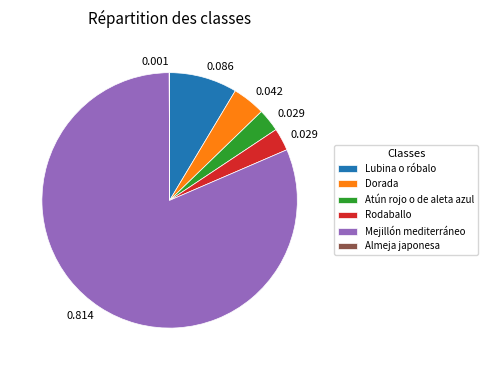

Which has a higher value, Dorada or Lubina o róbalo?

Lubina o róbalo